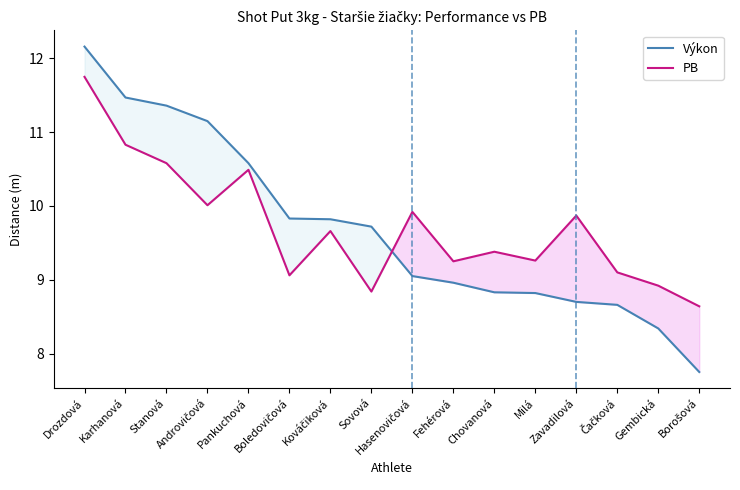

What is the label of the 14th point from the left?

Čačková